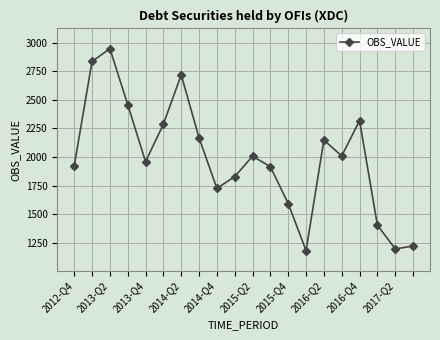

True or false: there are more than 2 points higher than both neighbors.

True